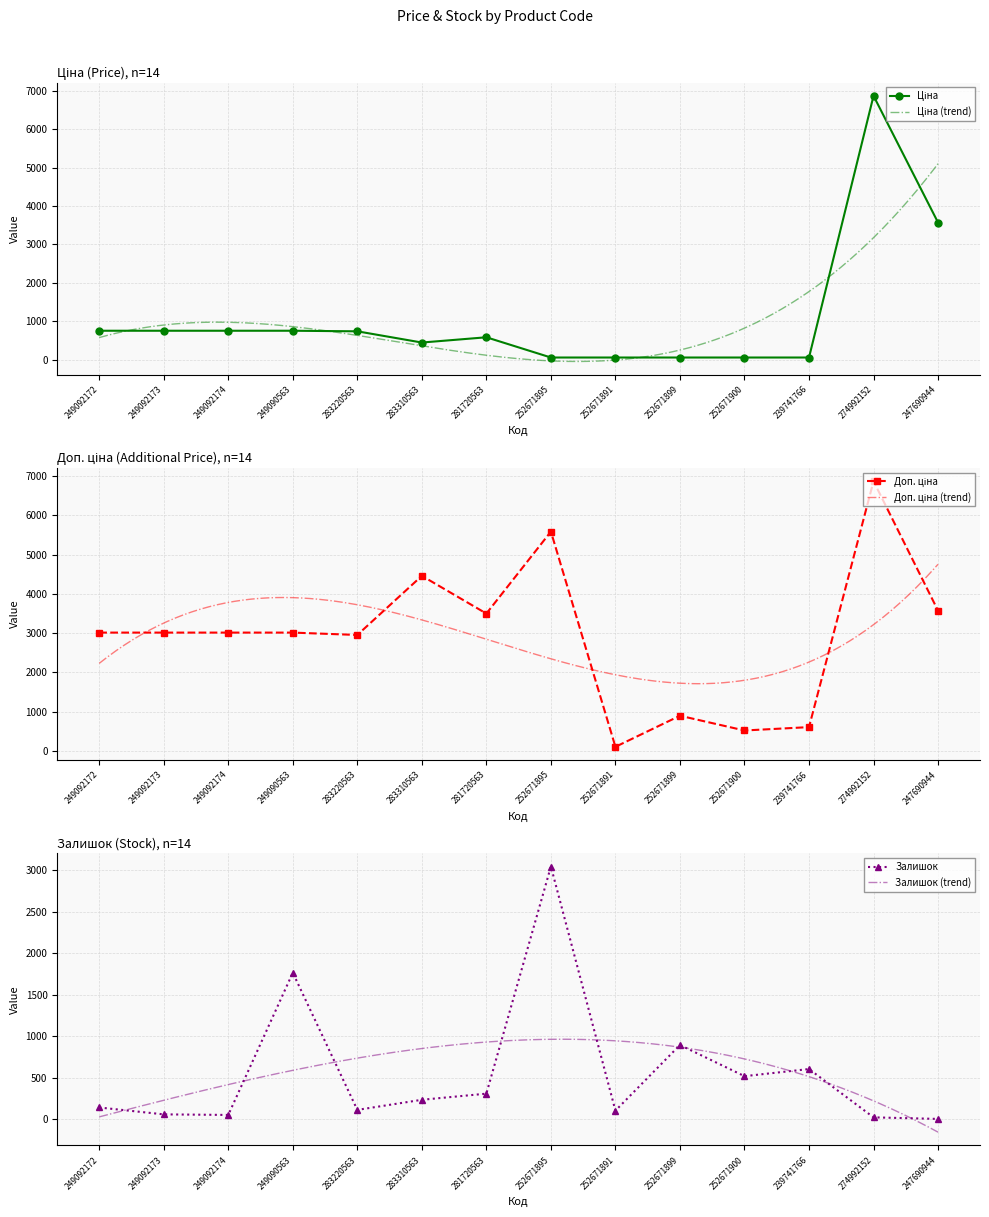

At which label is Залишок closest to 1525?

249090563